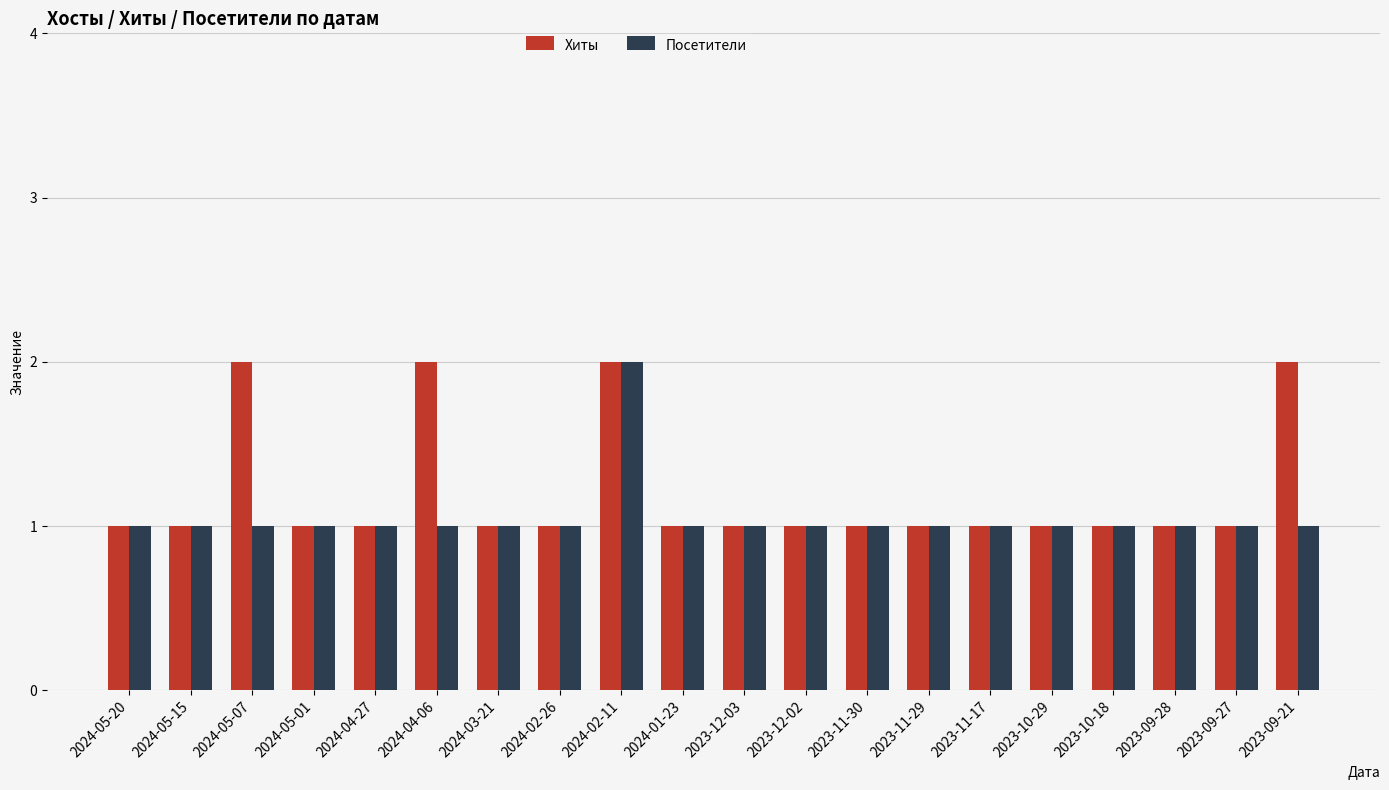

What is the approximate value of Хиты at 2024-02-26?

1